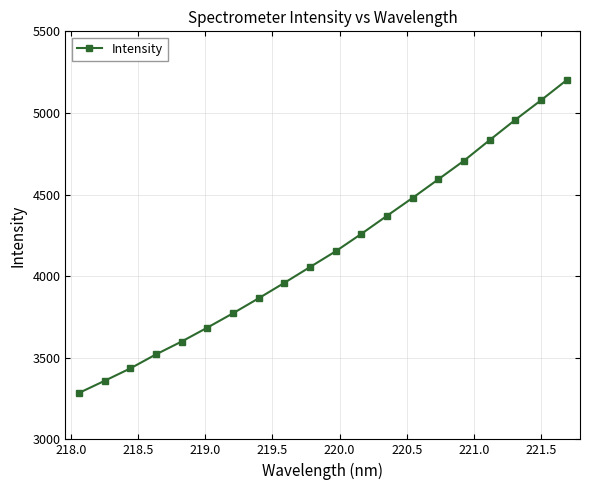

What is the value of the 13th point from the left?

4369.7